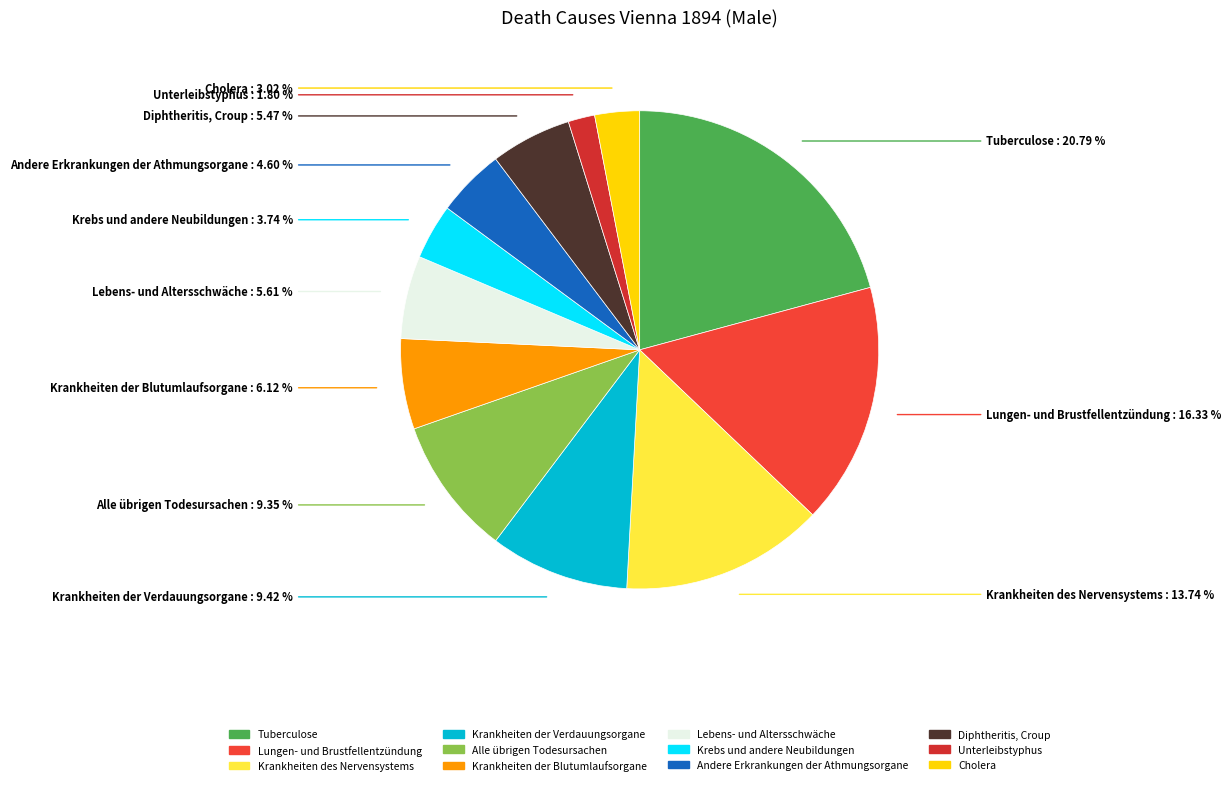

Is it true that Krebs und andere Neubildungen is 12% of the pie?

False